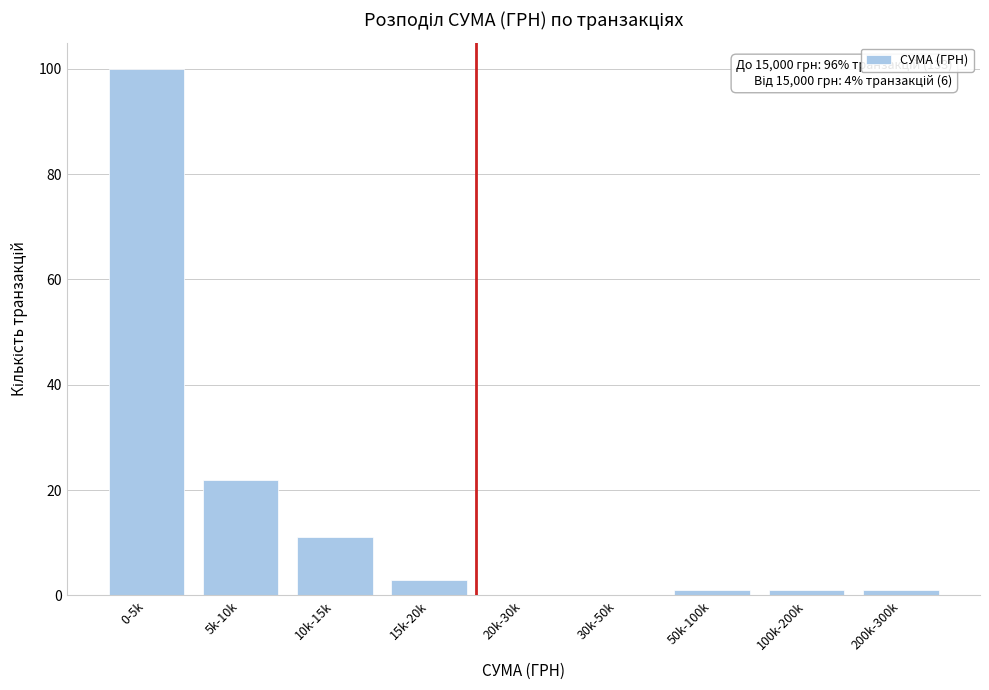

Reading left to right, what are all the values shown in this chart?

0-5k=100	5k-10k=22	10k-15k=11	15k-20k=3	20k-30k=0	30k-50k=0	50k-100k=1	100k-200k=1	200k-300k=1